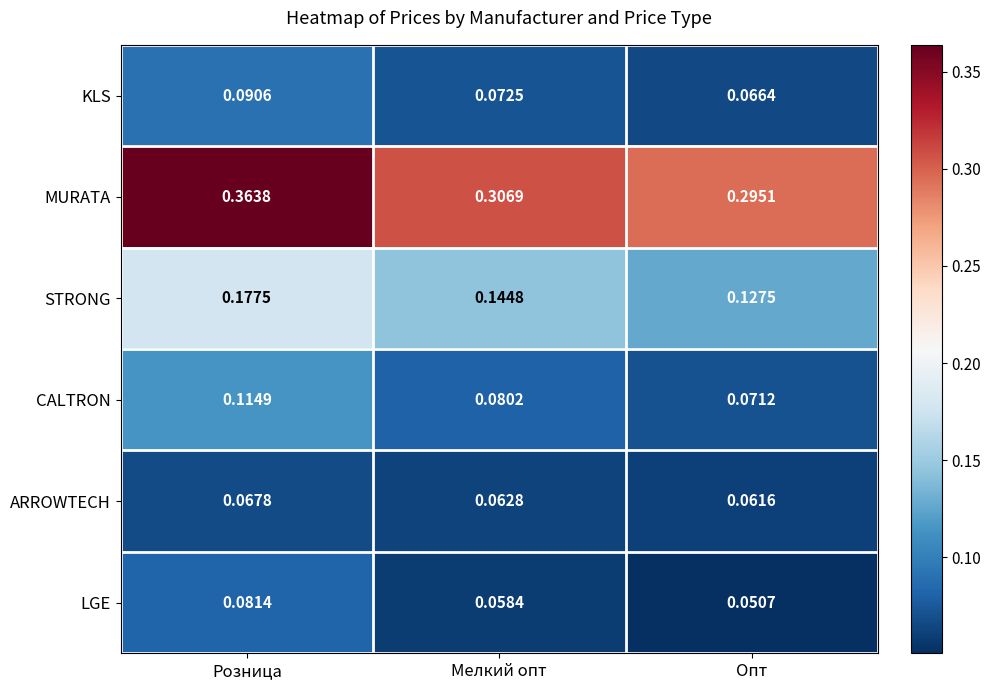

Rank the series by their maximum value, from lowest to highest.

ARROWTECH, LGE, KLS, CALTRON, STRONG, MURATA